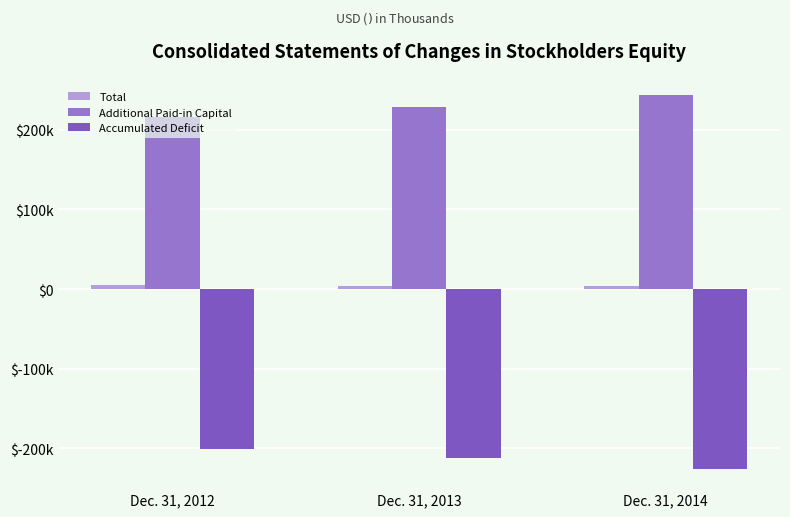

Which label corresponds to the smallest value in the chart?

Dec. 31, 2014